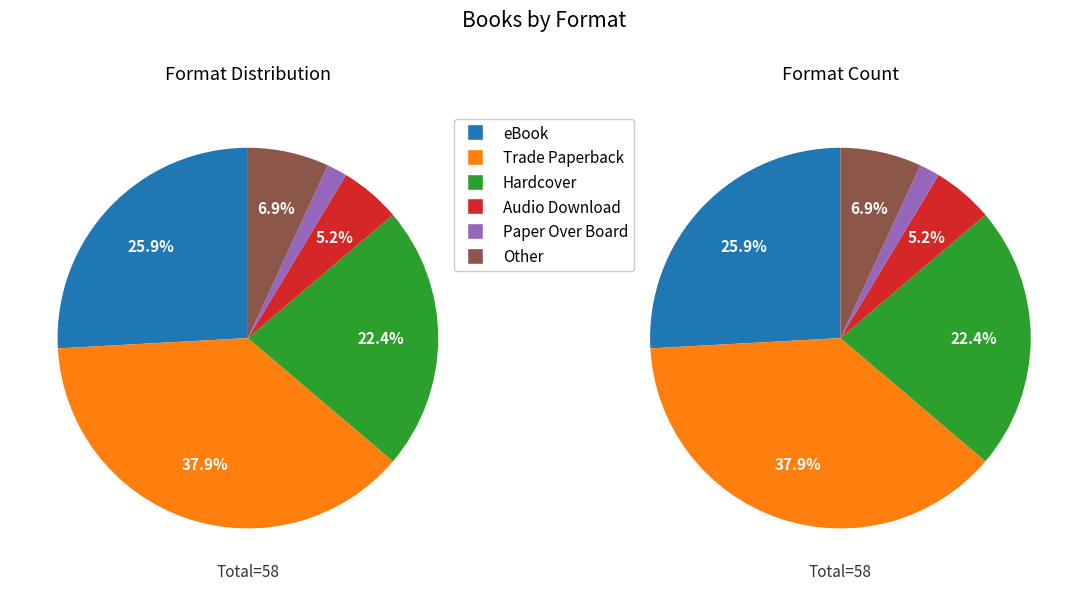

Is it true that eBook is 13% of the pie?

False